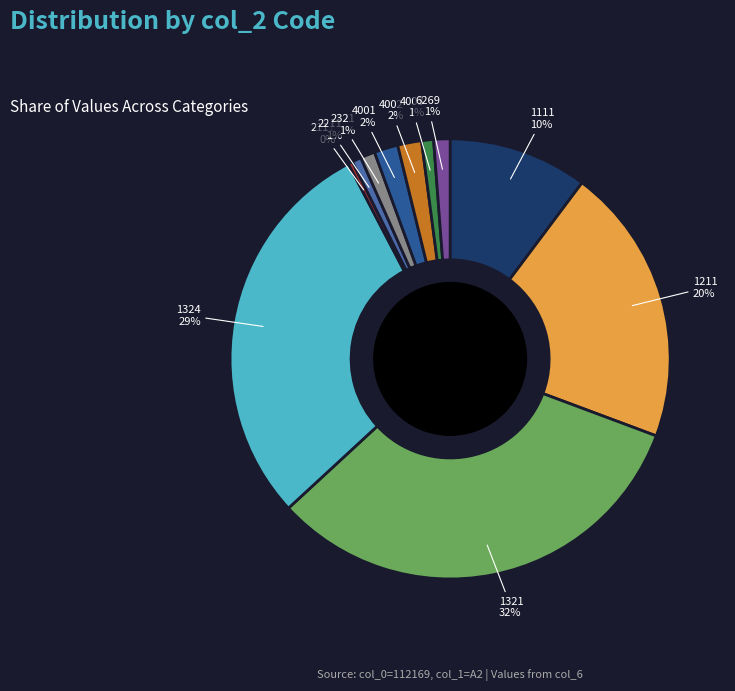

To the nearest percent, what is the average slice percentage?

9%